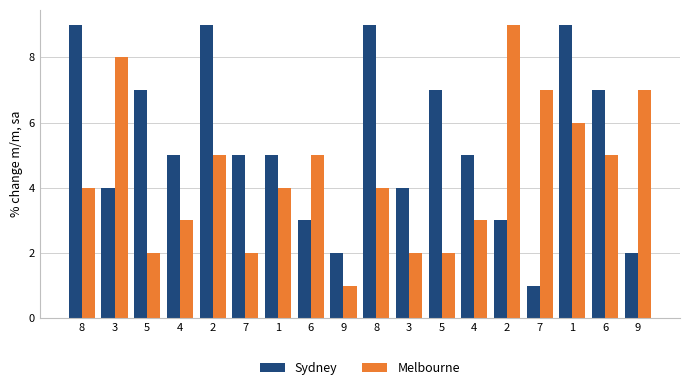

What is the difference between the Sydney values at 9 and 7?

3